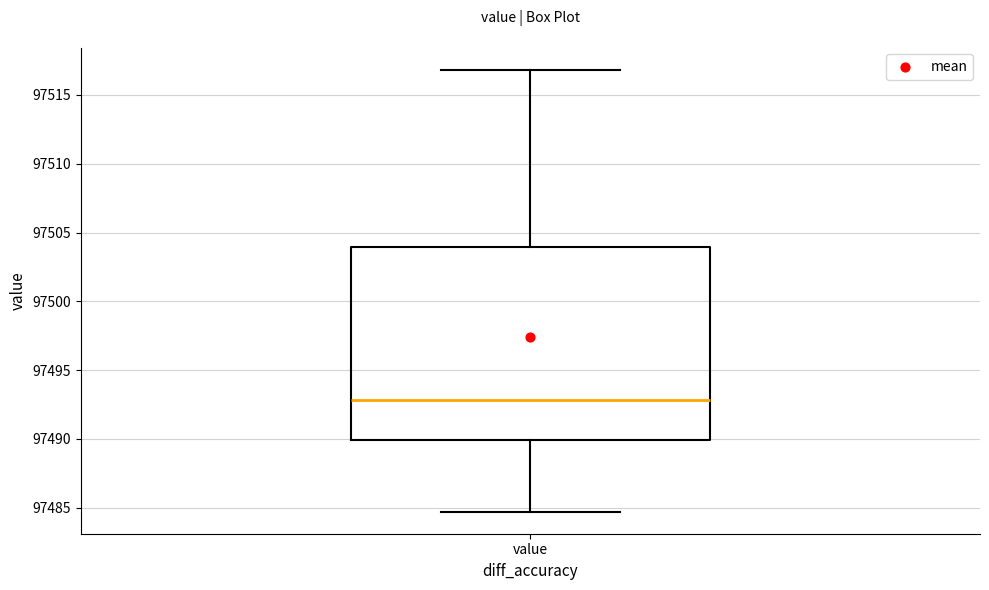

Read this box plot against the y-axis: the position of the median line, the range covered by the box, and the ends of both whiskers. The values are not printed on the chart, so give them approximately, as read against the axis.

median 97493.0, box 97490.0 to 97504.0, whiskers 97484.5 to 97517.0